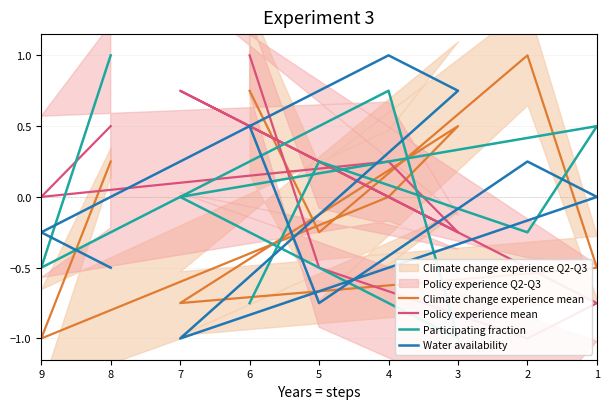

What is the difference between the maximum and second lowest values in the Policy experience mean series?

1.8